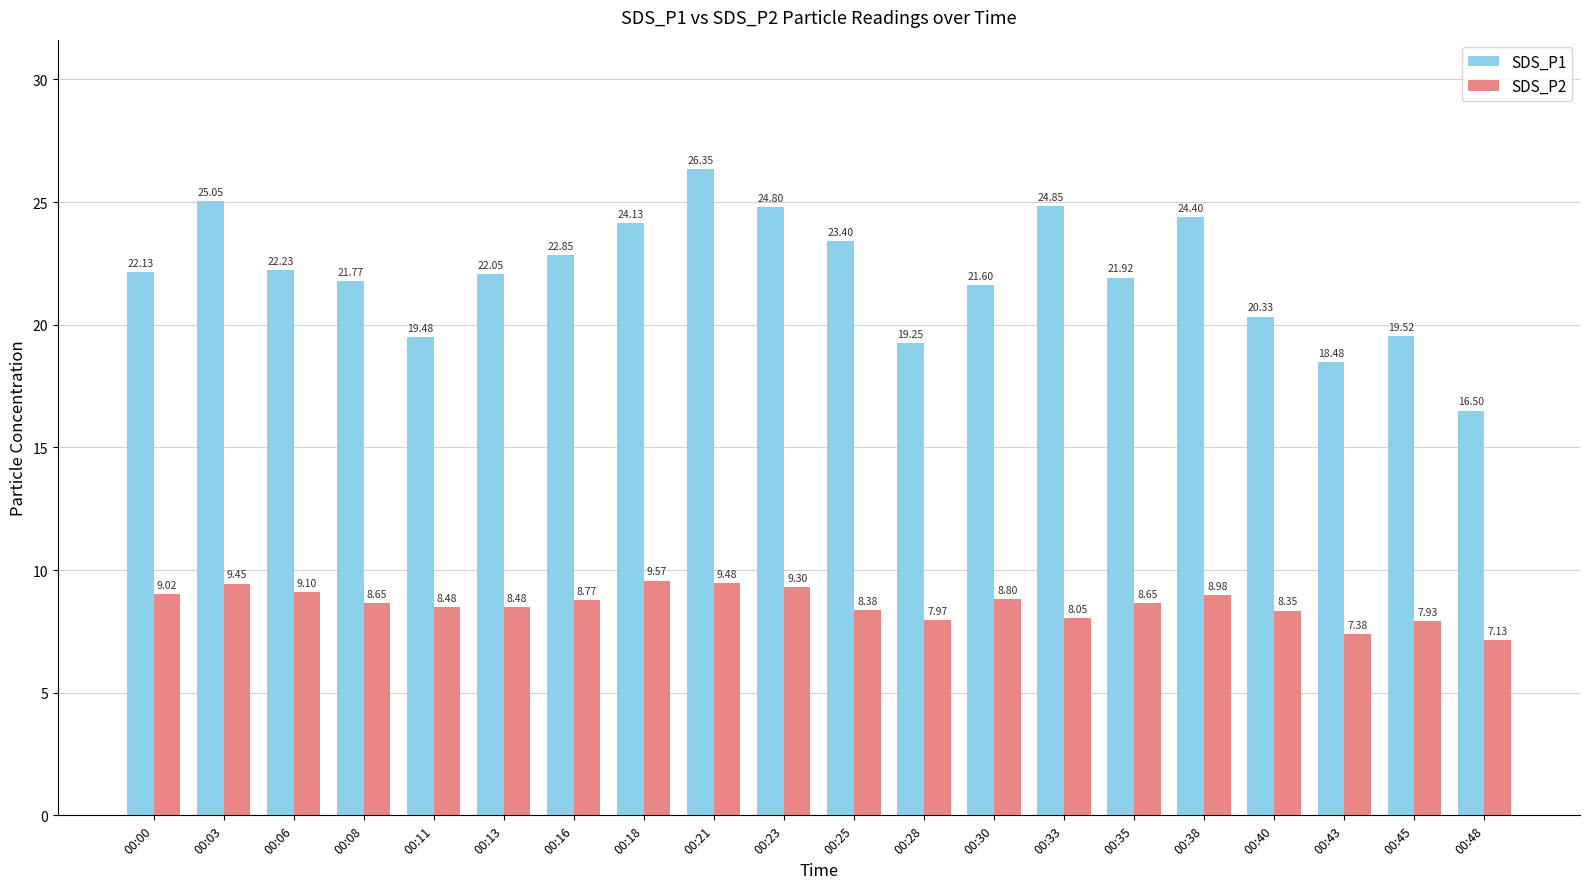

How many values in the SDS_P1 series exceed 22?

11